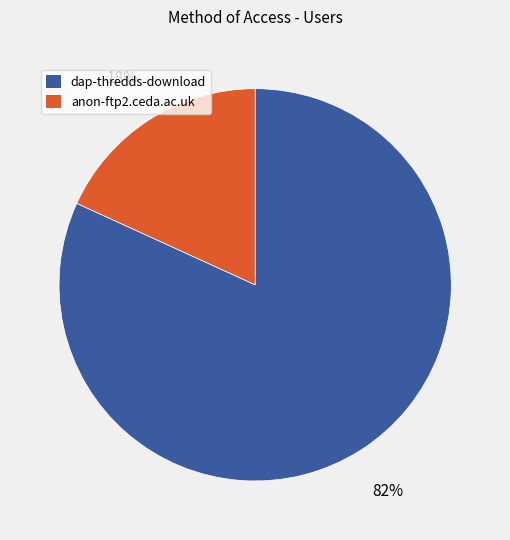

Rank the categories by value from highest to lowest.

dap-thredds-download, anon-ftp2.ceda.ac.uk